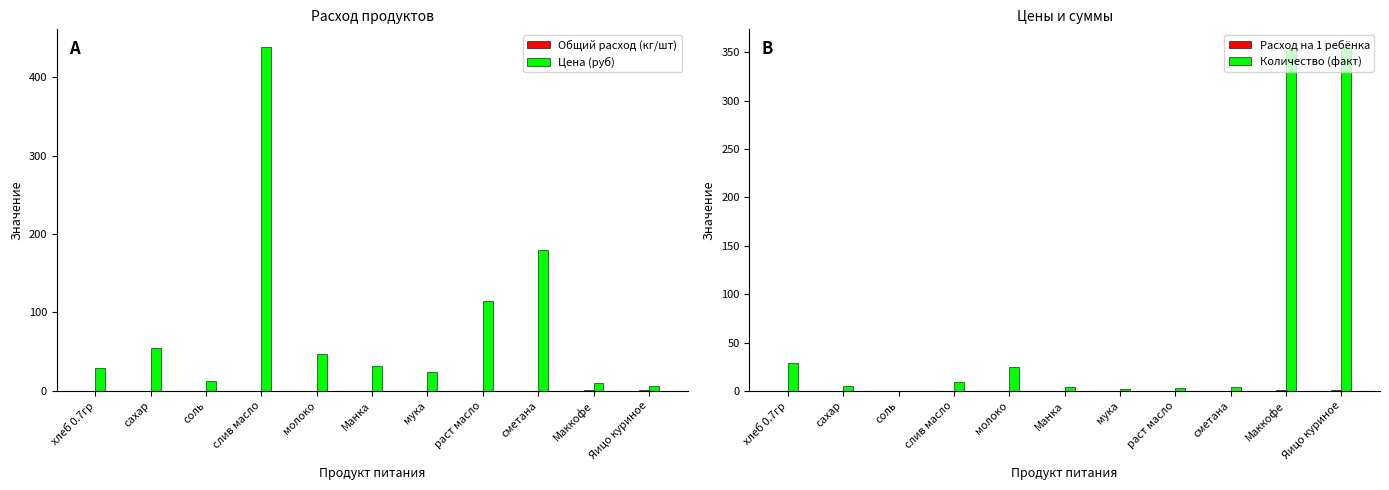

Which series changed the most between хлеб 0.7гр and мука?

Количество (факт)